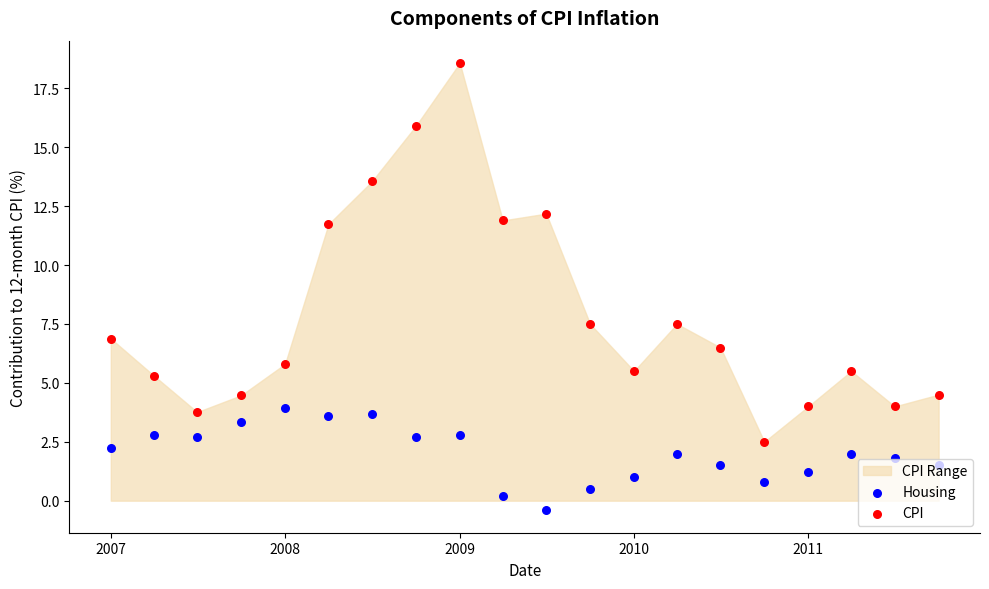

Is the value of Housing at 9 greater than the value of CPI at 17?

No